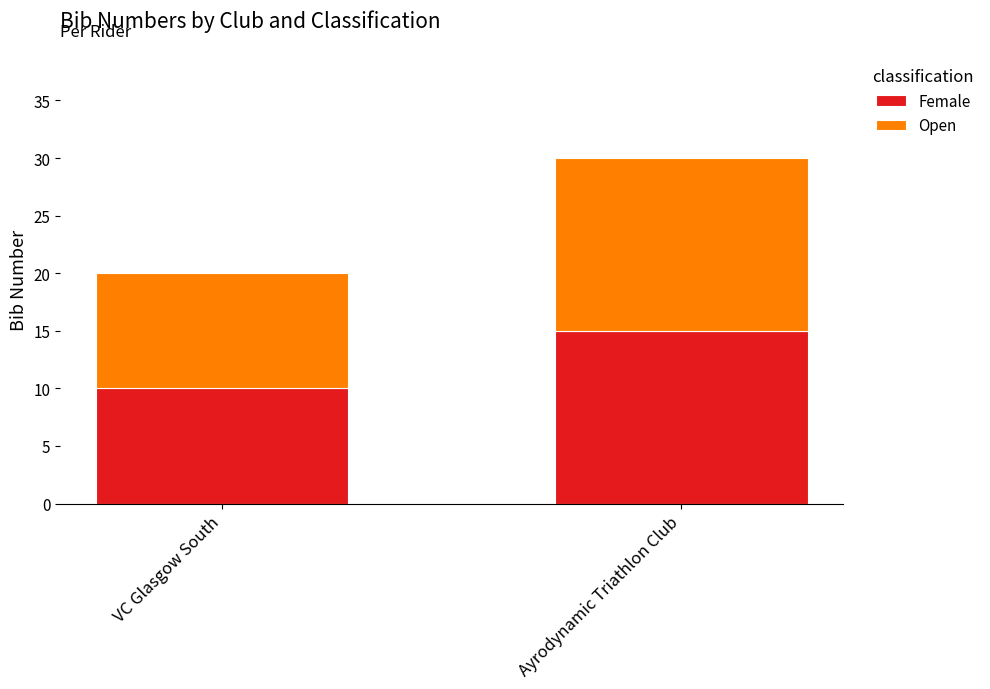

What is the sum of all Female values?

25